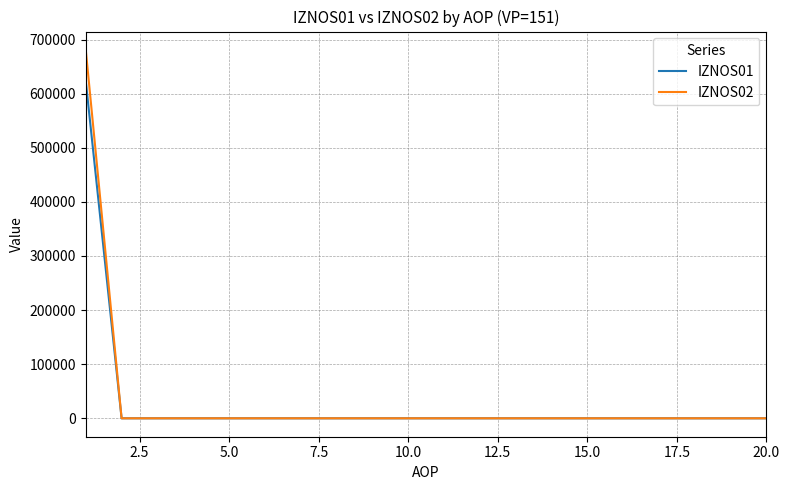

What is the greatest value displayed?

680794.6